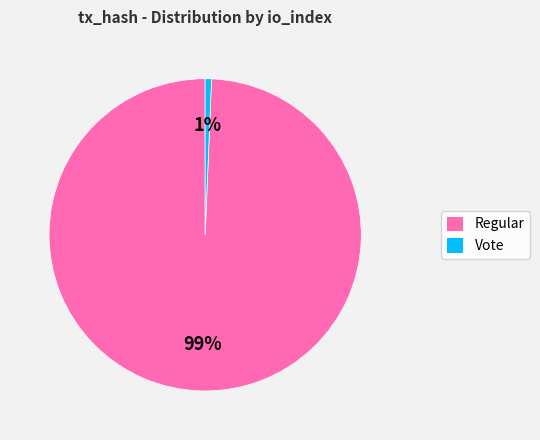

What is the smallest slice in the pie chart?

Vote